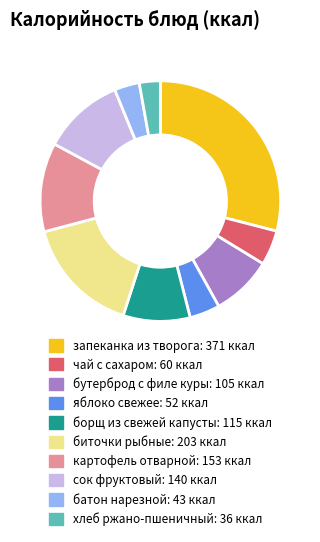

Is there any slice that represents more than half of the pie?

No